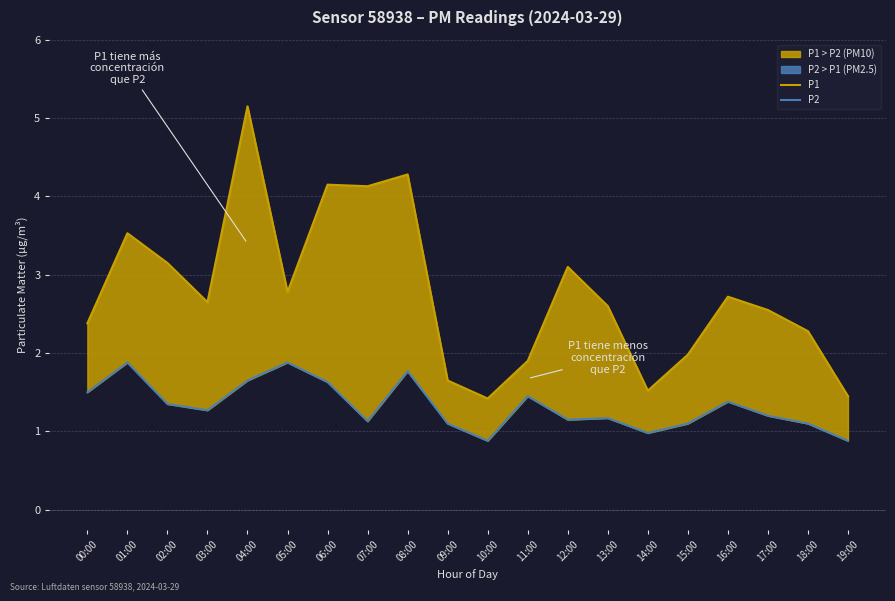

The value of P2 at 06:00 is 0.8. True or false?

False